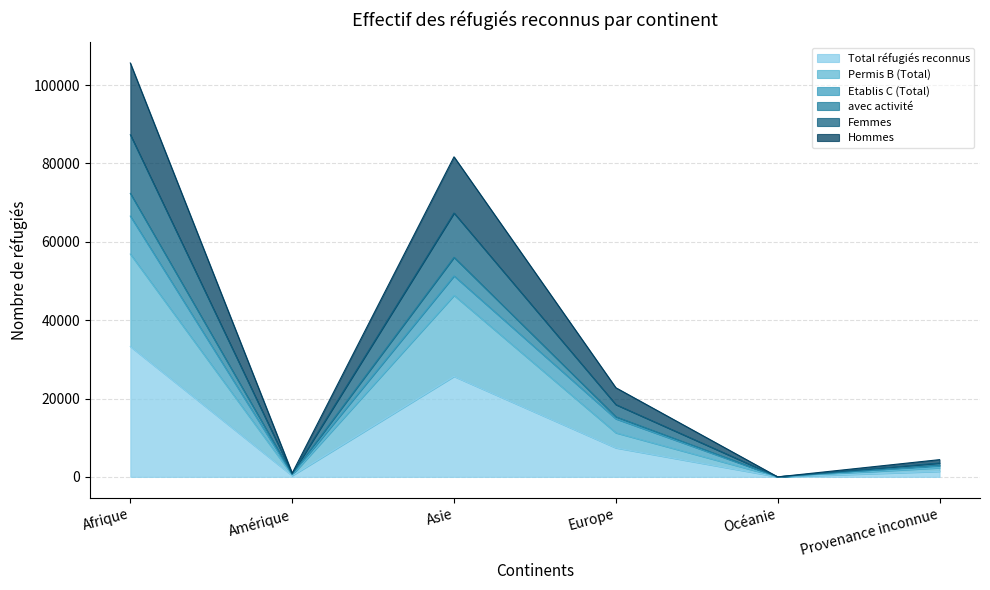

Read the avec activité value at Provenance inconnue, to the nearest 50.

3000